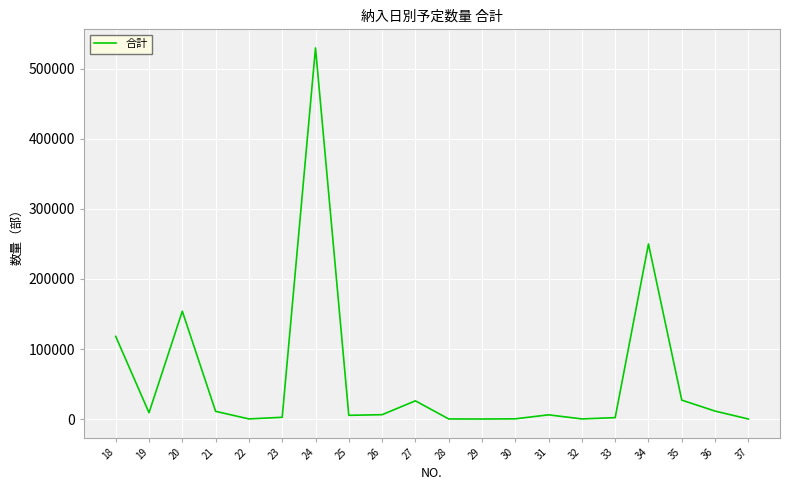

The value at 20 is 154000. True or false?

True